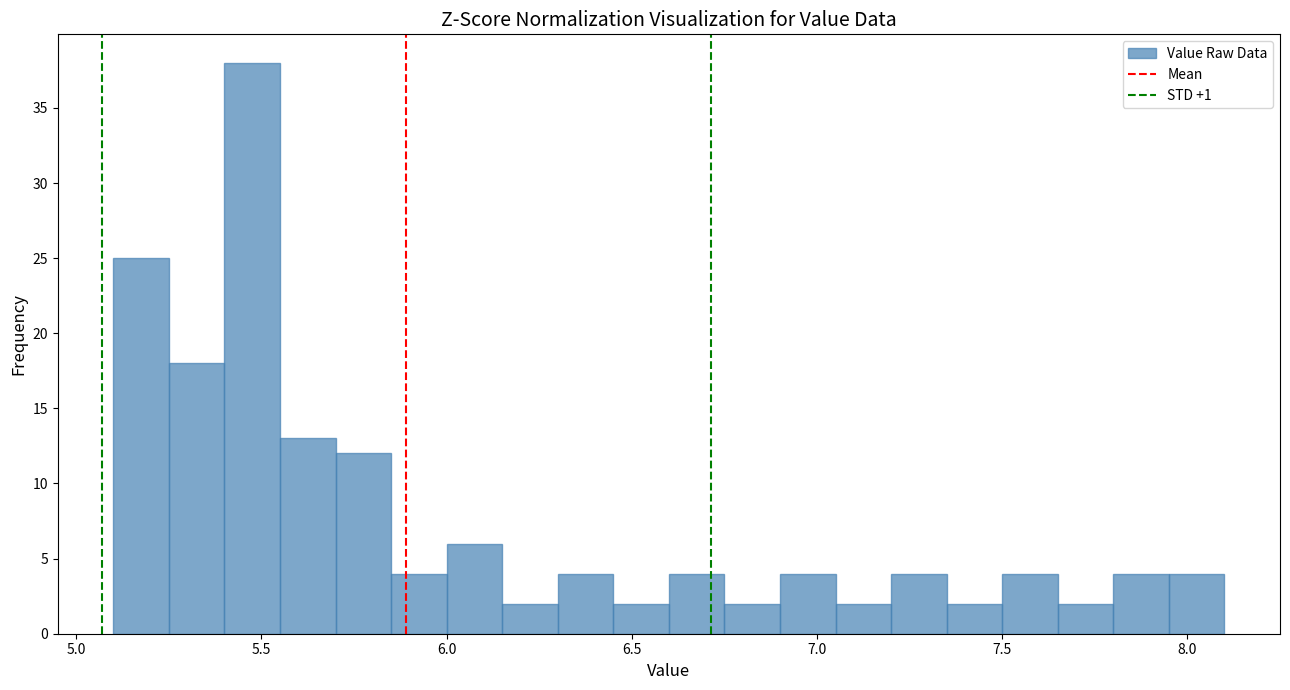

Read against the x-axis, roughly where is the centre of the tallest bar?

5.50